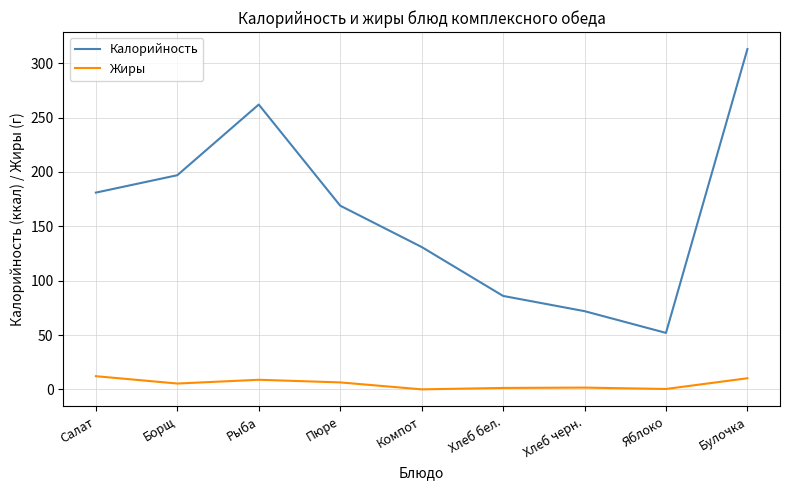

In Калорийность, how many points are lower than both neighbors (excluding endpoints)?

1